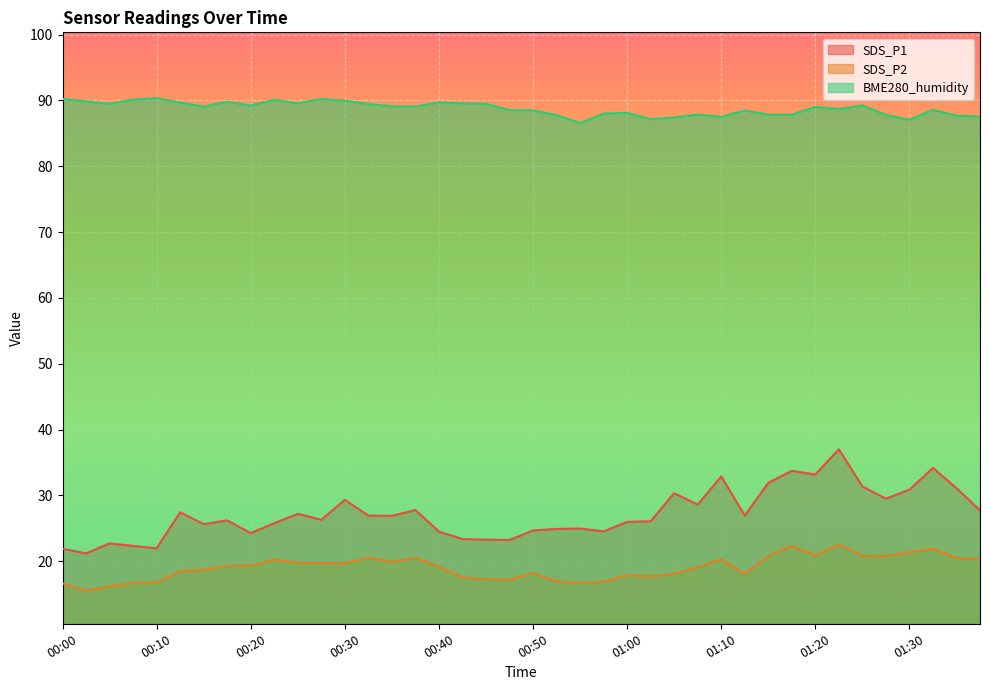

What is the difference between the second highest and second lowest values in the SDS_P2 series?

6.1